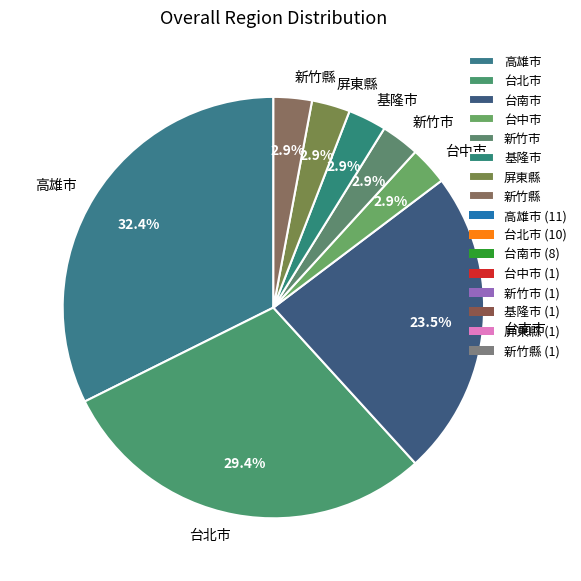

Is there a majority slice in this chart?

No